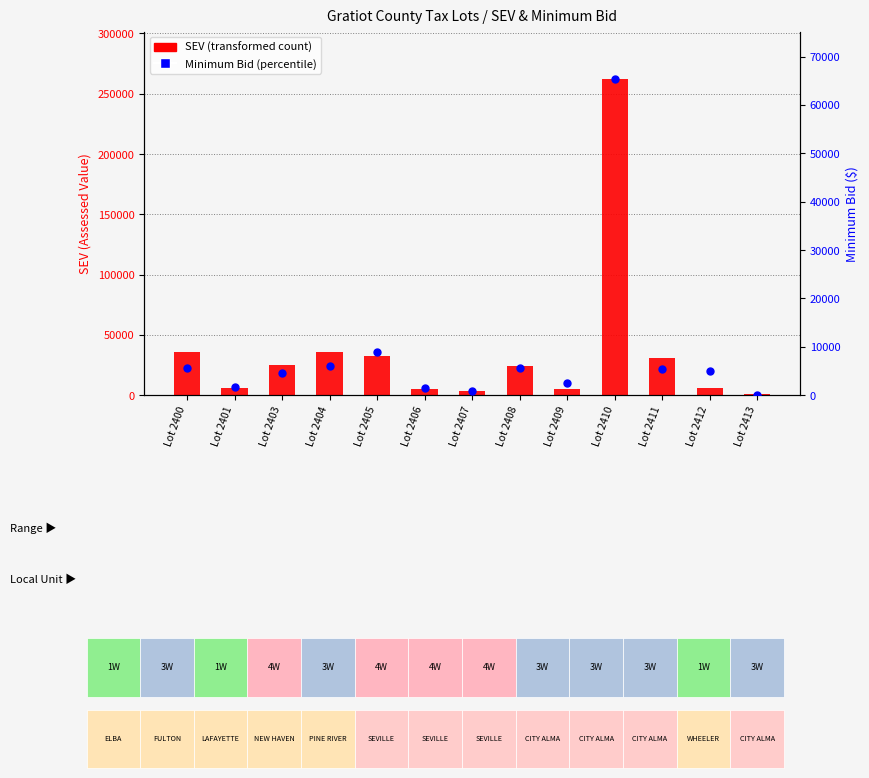

Is the value of Minimum Bid at Lot 2404 greater than the value of SEV at Lot 2401?

Yes